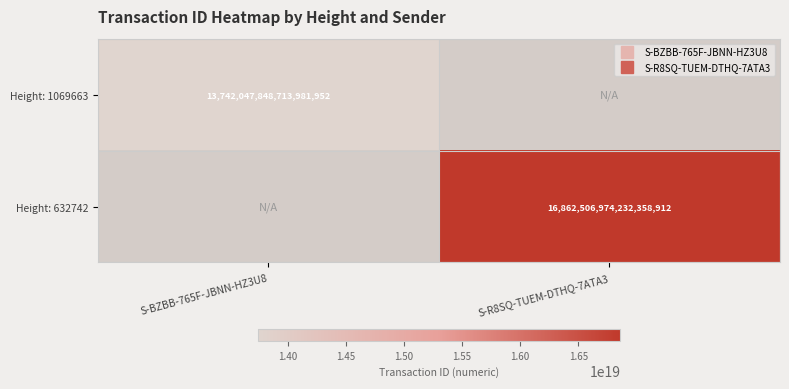

What value does the Height: 632742 series have at S-R8SQ-TUEM-DTHQ-7ATA3?

16862506974232358912.0